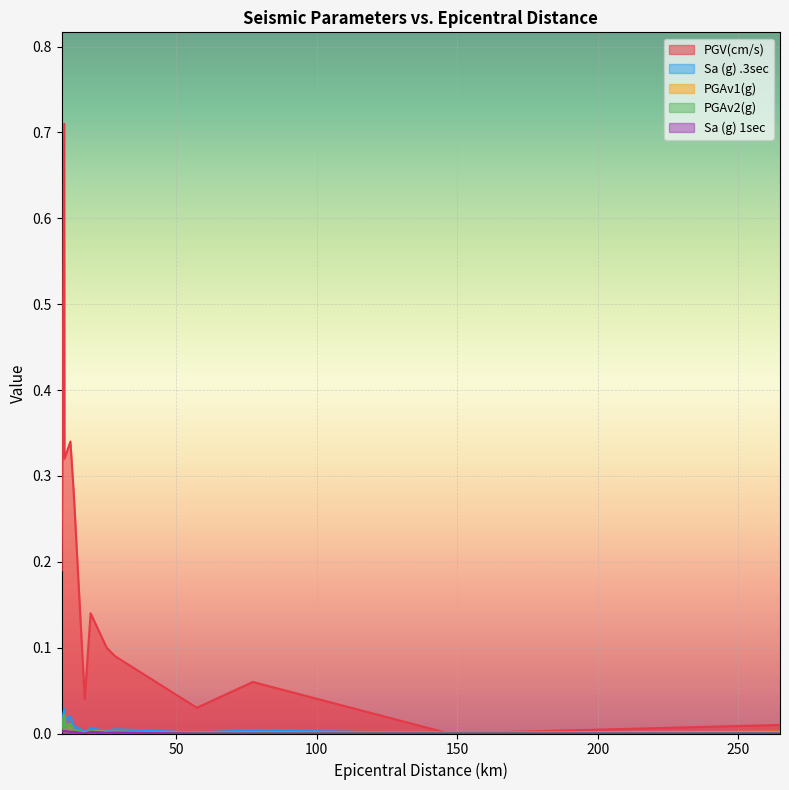

What are all the series names shown in the legend?

PGV(cm/s), Sa (g) .3sec, PGAv1(g), PGAv2(g), Sa (g) 1sec